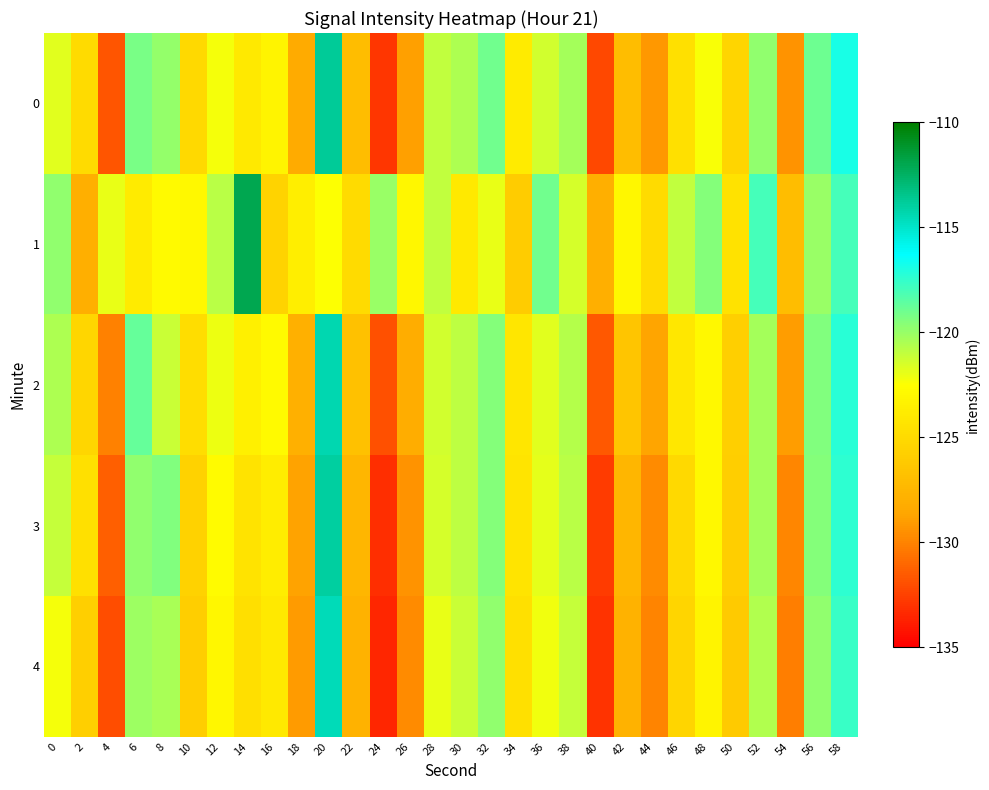

How many data points does each series have?

30